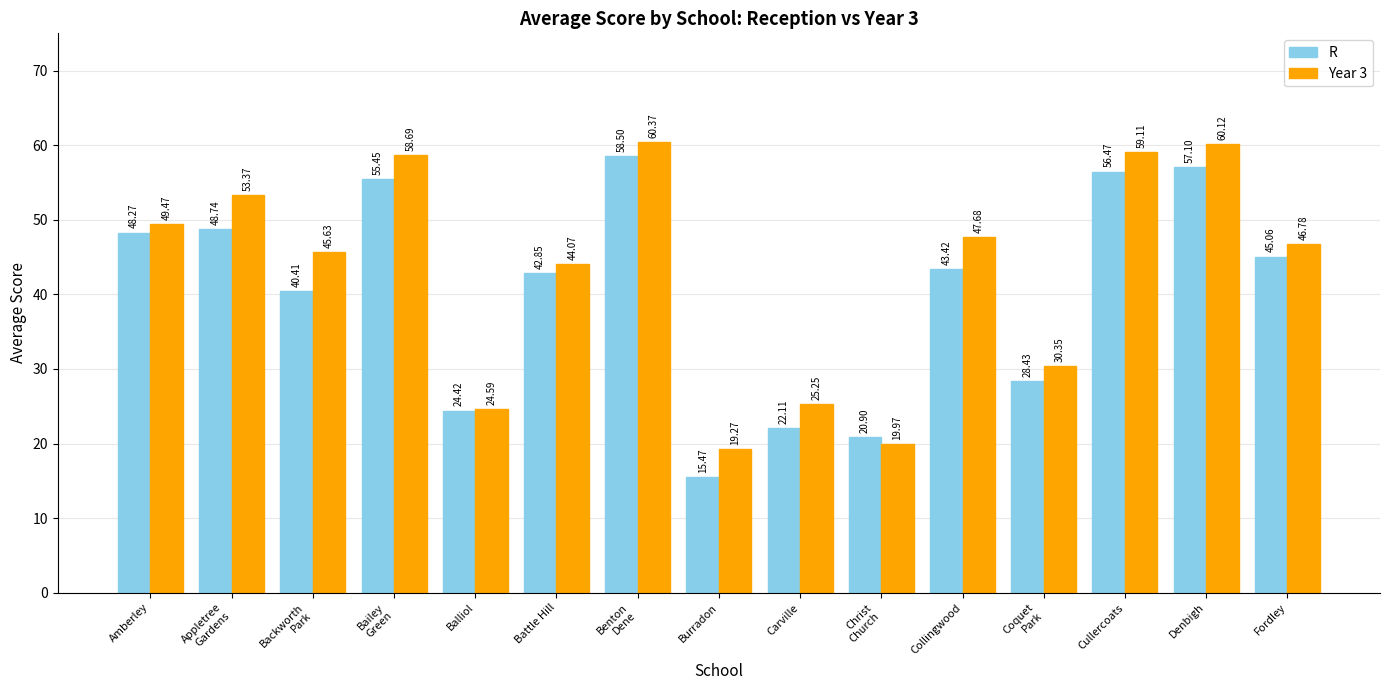

What is the average value of the Year 3 series?

43.0